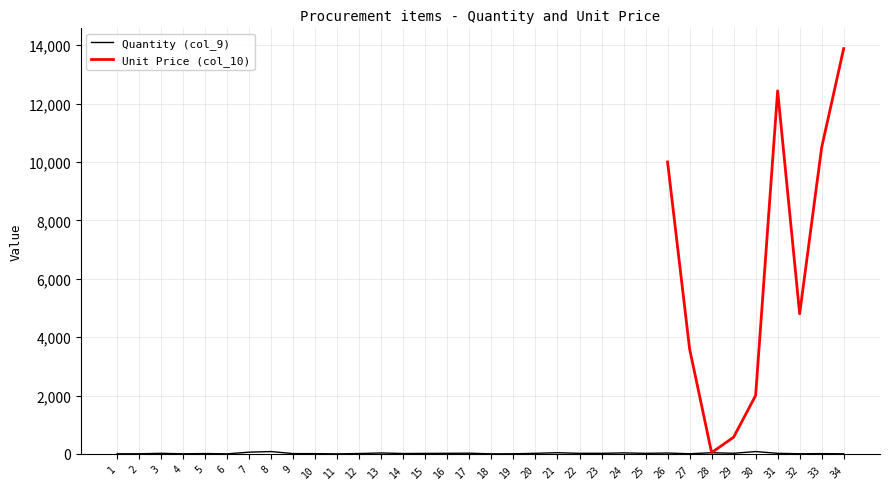

Which has a higher value, 8 or 27?

8